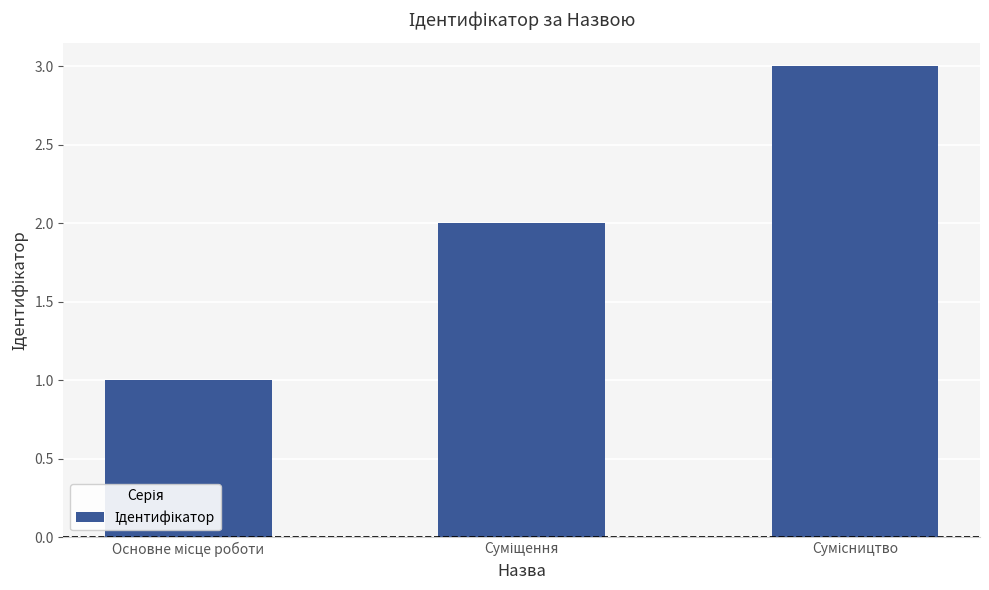

What is the sum of all values?

6